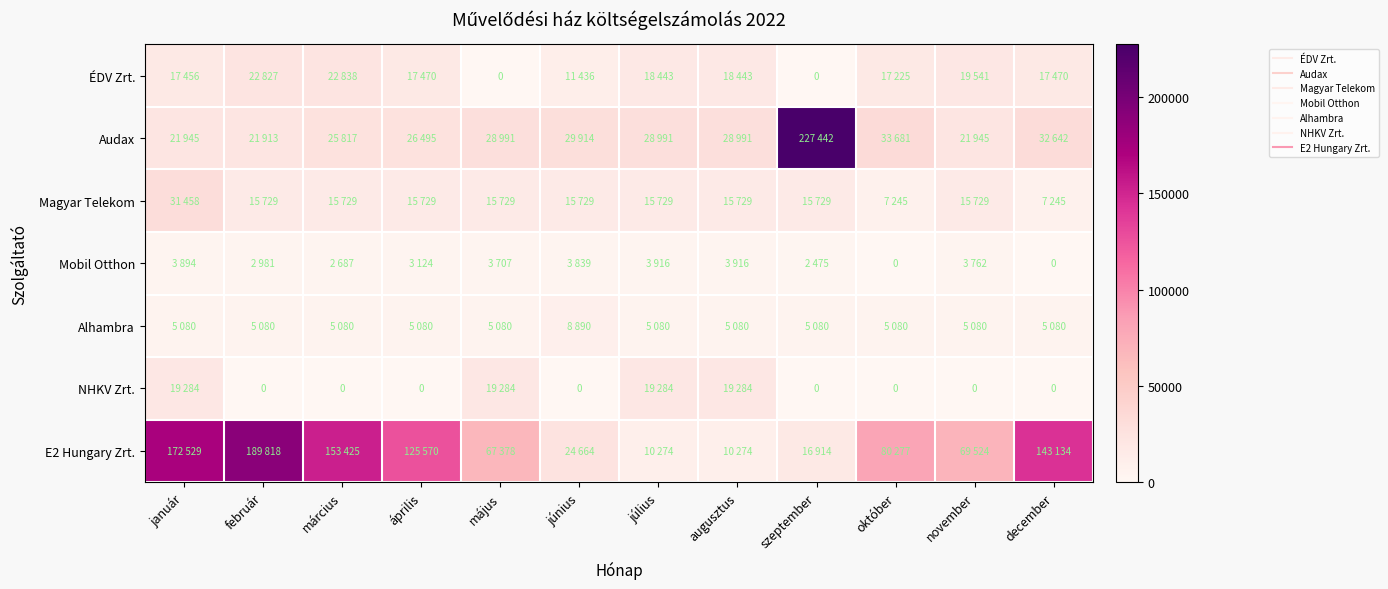

Which series has the widest spread of values?

Audax